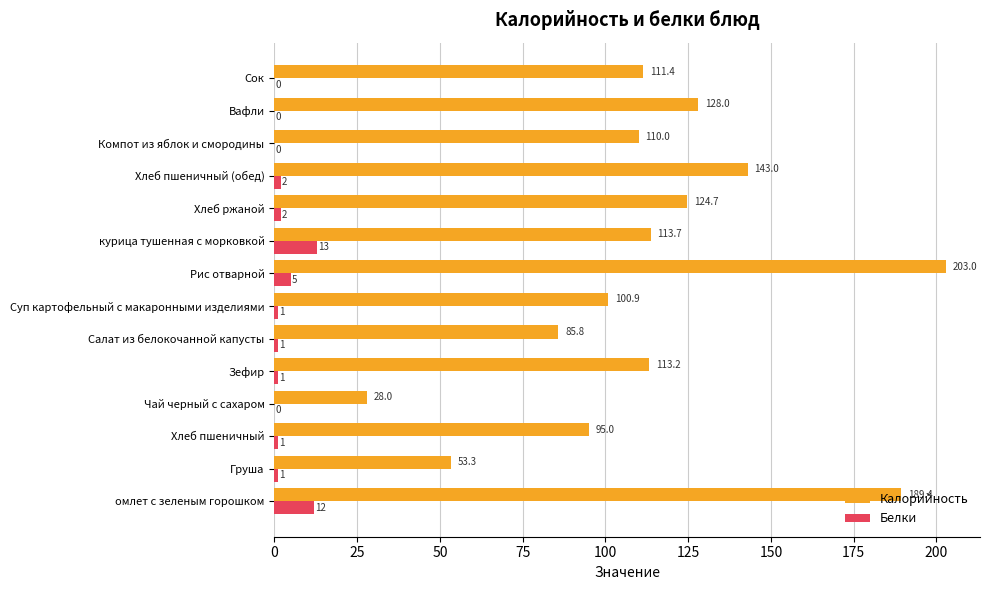

What is the approximate value of Белки at Хлеб пшеничный?

1.0